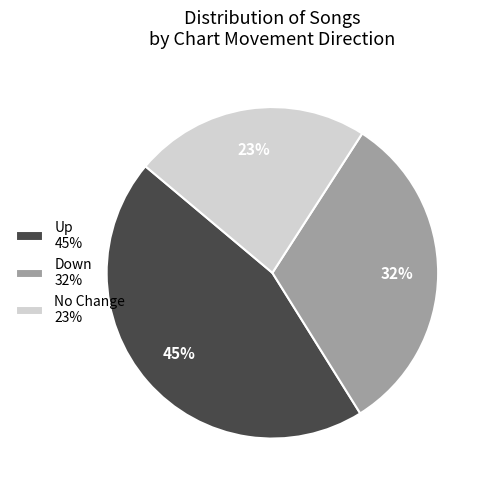

Which category has the biggest portion of the pie?

Up 45%